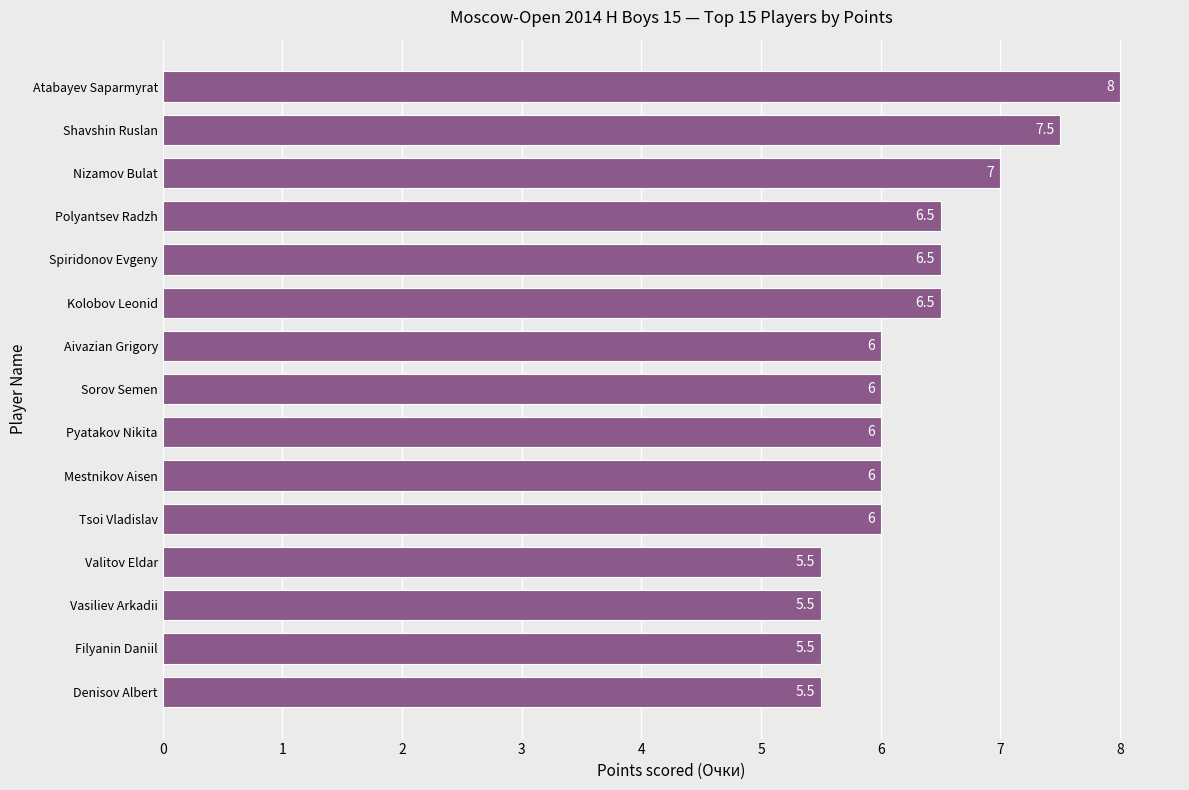

Are the bars horizontal?

Yes